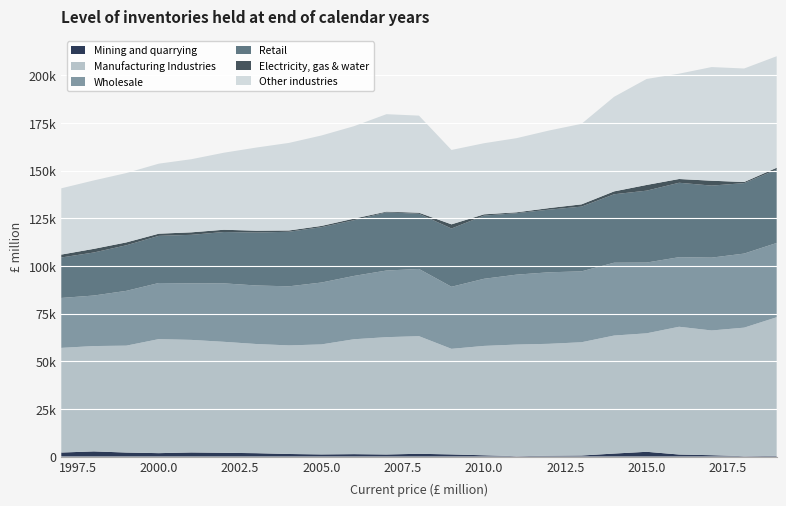

Reading left to right, transcribe all the data shown in this chart.

Mining and quarrying: 1997=2101	1998=2702	1999=2099	2000=1781	2001=2145	2002=1965	2003=1761	2004=1340	2005=1113	2006=1260	2007=1079	2008=1447	2009=1118	2010=659	2011=186	2012=415	2013=541	2014=1564	2015=2489	2016=1061	2017=702	2018=190	2019=334
Manufacturing Industries: 1997=54903	1998=55253	1999=56068	2000=59817	2001=59043	2002=58213	2003=57265	2004=56958	2005=57707	2006=60264	2007=61540	2008=61691	2009=55378	2010=57371	2011=58553	2012=58719	2013=59414	2014=61904	2015=62147	2016=67016	2017=65430	2018=67422	2019=72742
Wholesale: 1997=26186	1998=26504	1999=28746	2000=29439	2001=29649	2002=30666	2003=30701	2004=30992	2005=32457	2006=33214	2007=34956	2008=35263	2009=32562	2010=35209	2011=36672	2012=37514	2013=37190	2014=38208	2015=37120	2016=36496	2017=38210	2018=38853	2019=38953
Retail: 1997=21219	1998=22576	1999=23906	2000=24724	2001=25462	2002=26934	2003=27773	2004=28625	2005=29033	2006=29218	2007=30546	2008=28957	2009=30558	2010=33145	2011=32250	2012=32865	2013=33956	2014=35903	2015=37714	2016=39042	2017=37782	2018=36965	2019=38496
Electricity, gas & water: 1997=1525	1998=1908	1999=1504	2000=1143	2001=1307	2002=1188	2003=964	2004=666	2005=664	2006=841	2007=348	2008=537	2009=2188	2010=671	2011=444	2012=820	2013=1189	2014=1508	2015=2992	2016=1968	2017=2561	2018=567	2019=962
Other industries: 1997=34765	1998=35898	1999=36380	2000=36733	2001=38357	2002=40404	2003=43617	2004=45931	2005=47430	2006=48486	2007=51118	2008=50926	2009=39018	2010=37292	2011=38899	2012=40691	2013=42243	2014=49610	2015=55592	2016=55243	2017=59619	2018=59551	2019=58493